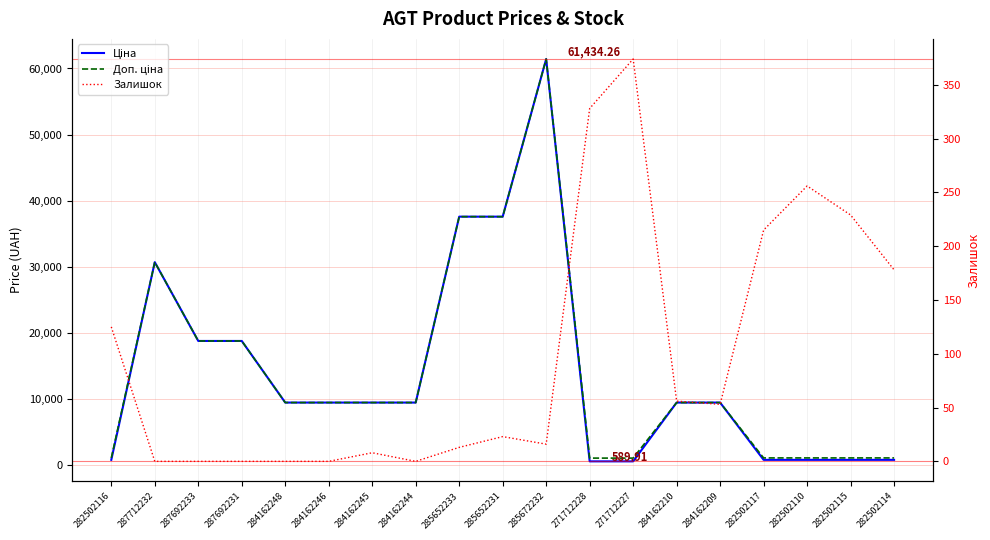

At which label does Ціна reach its peak?

285672232